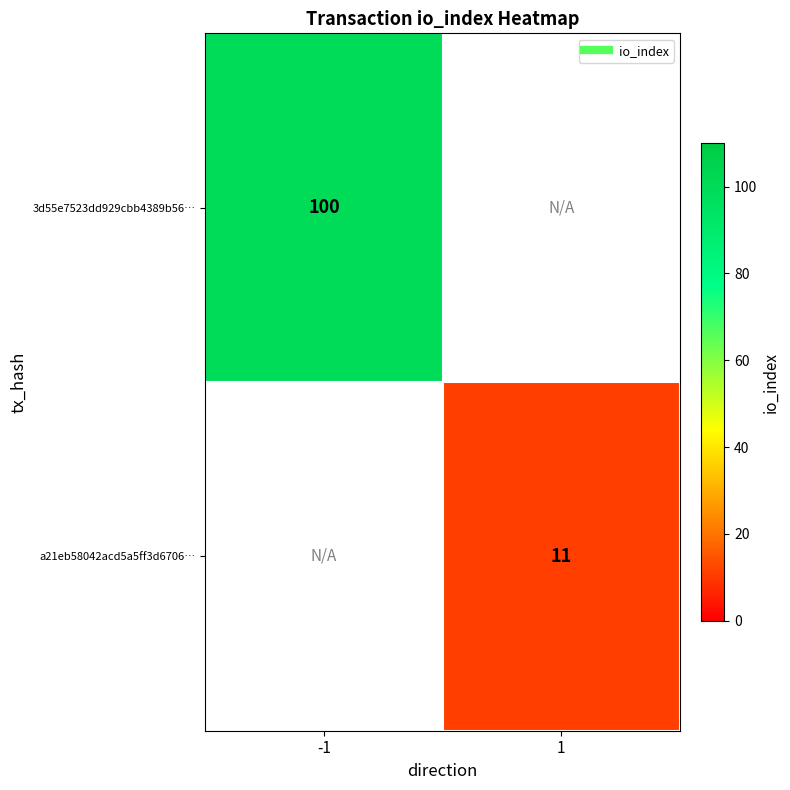

The 3d55e7523dd929cbb4389b56… series shows 37.2 at -1. True or false?

False